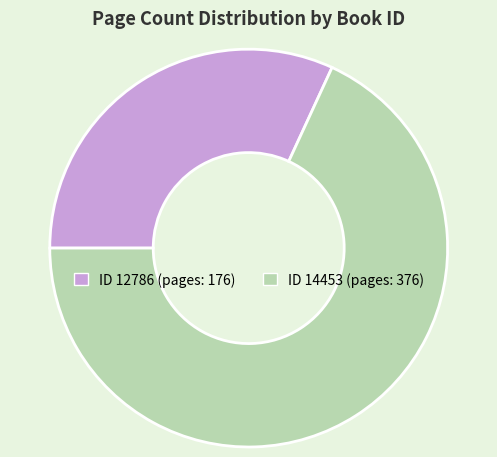

Is there any slice that represents more than half of the pie?

Yes